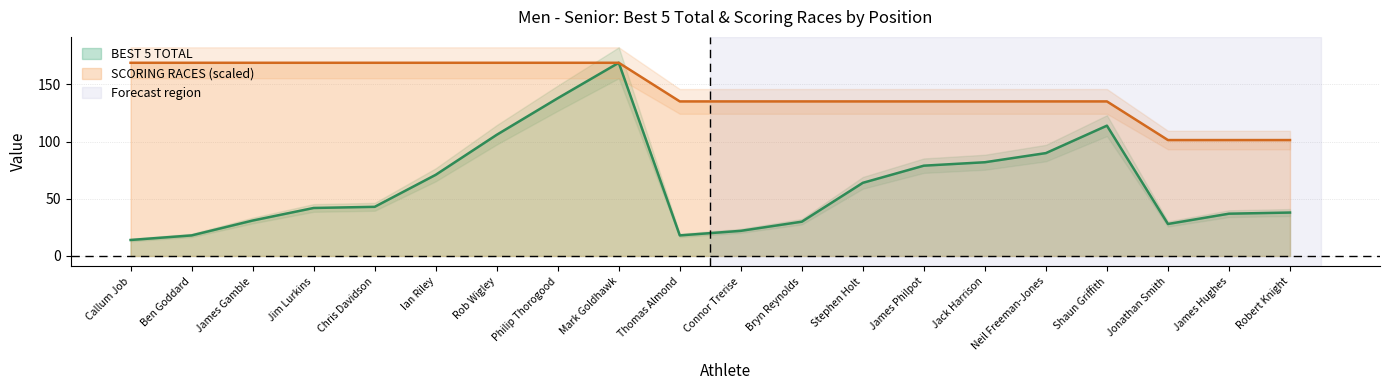

At James Gamble, list the series in order from largest to smallest.

SCORING RACES, BEST 5 TOTAL